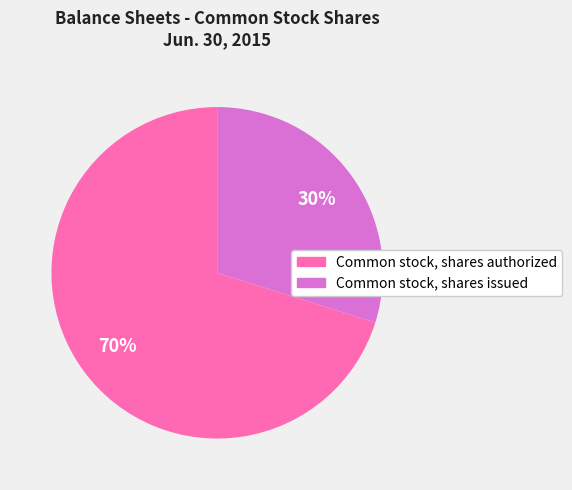

To the nearest percent, what is the average slice percentage?

50%